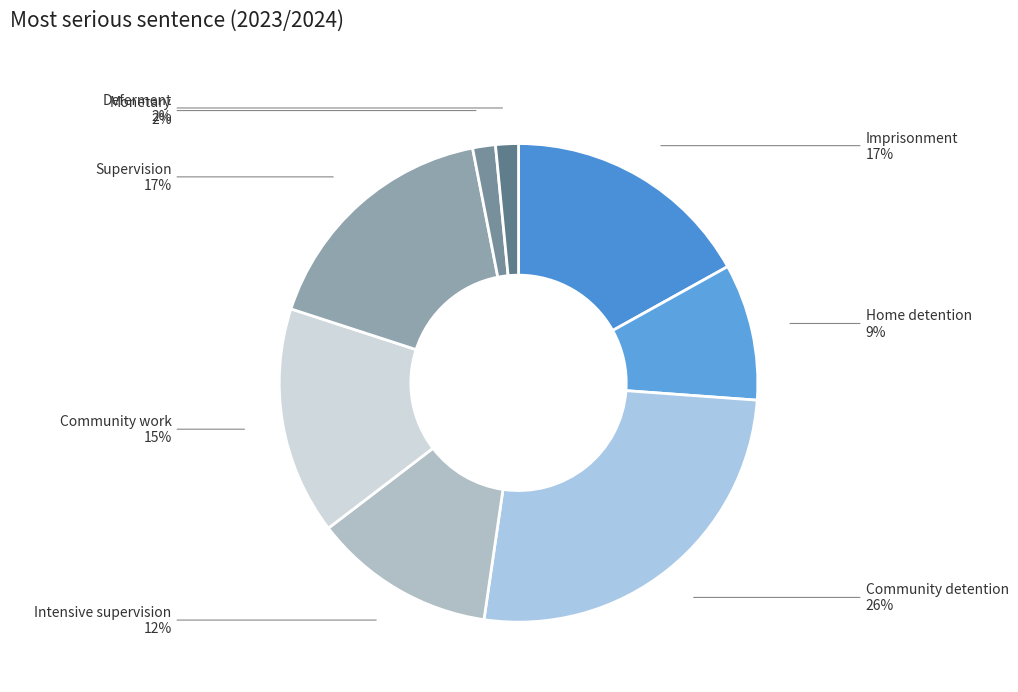

Is it true that Imprisonment is 31% of the pie?

False